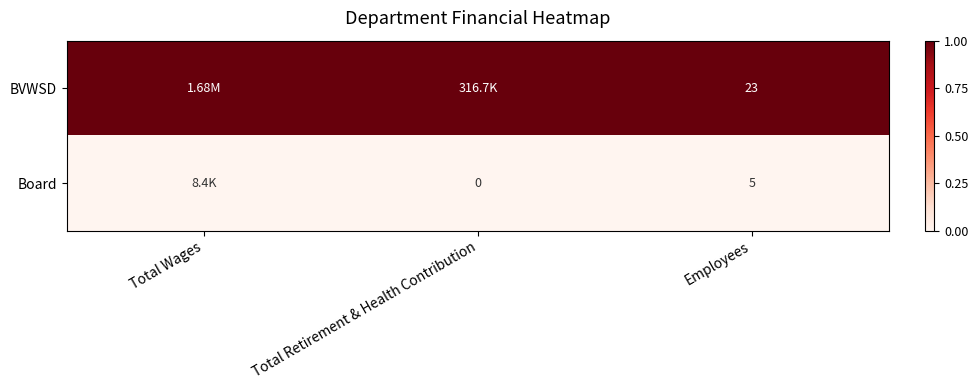

At how many categories does at least one series exceed 0?

3